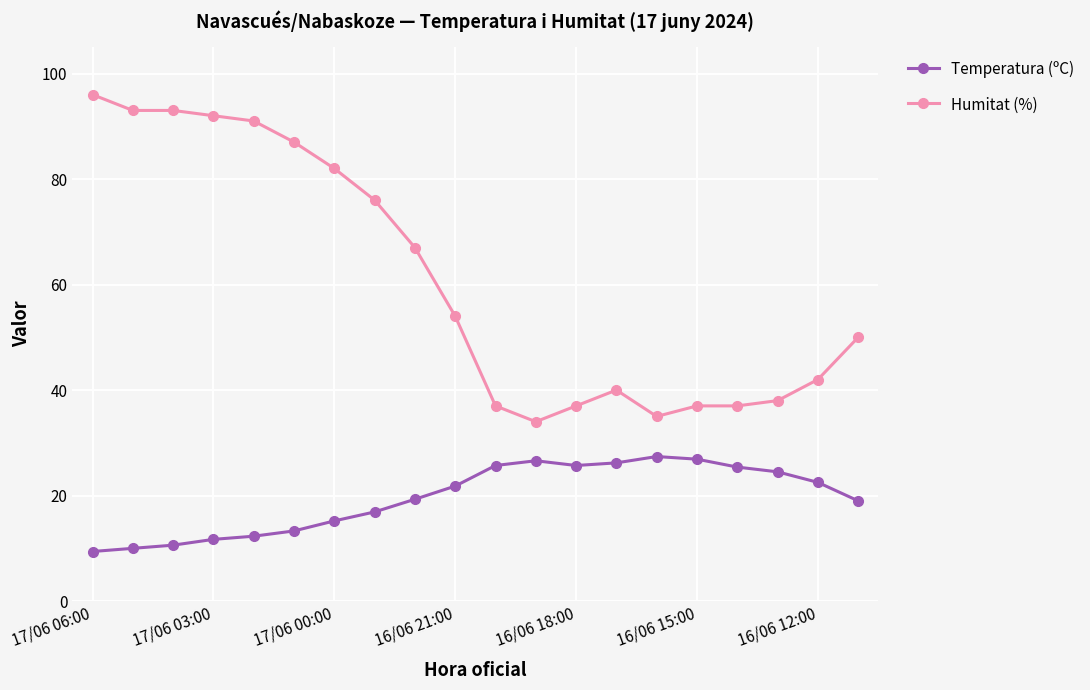

True or false: Temperatura (ºC) and Humitat (%) cross at least once.

False